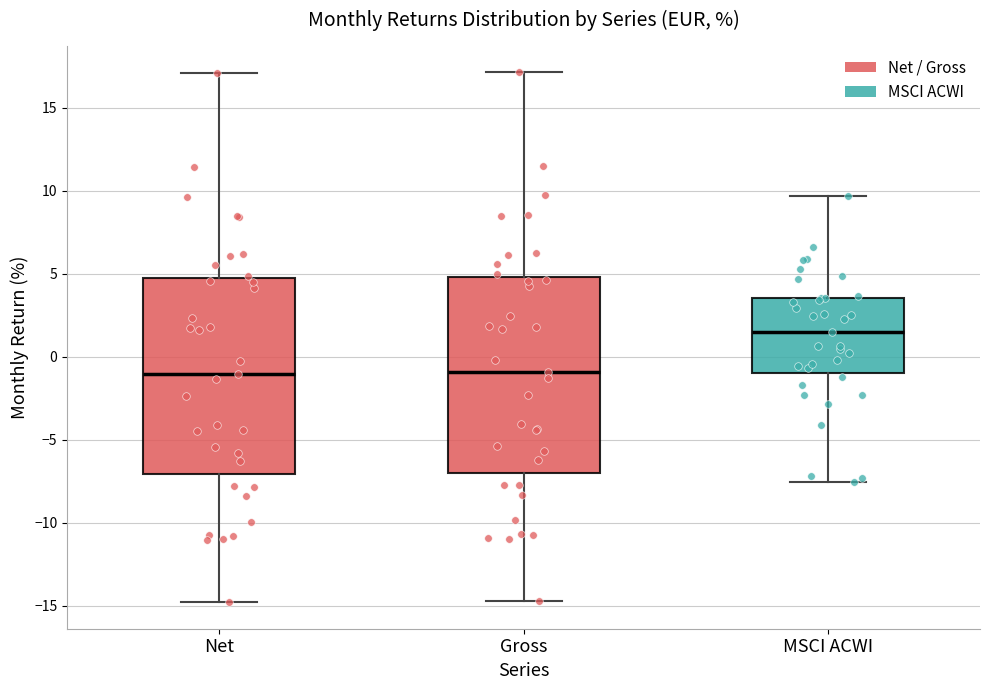

Reading left to right, read every box against the y-axis: the position of its median line, the range the box covers, and the ends of its whiskers. The values are not printed on the chart, so give them approximately, as read against the axis.

Net: median -1.0, box -7.0 to 4.5, whiskers -15.0 to 17.0
Gross: median -1.0, box -7.0 to 5.0, whiskers -14.5 to 17.0
MSCI ACWI: median 1.5, box -1.0 to 3.5, whiskers -7.5 to 9.5